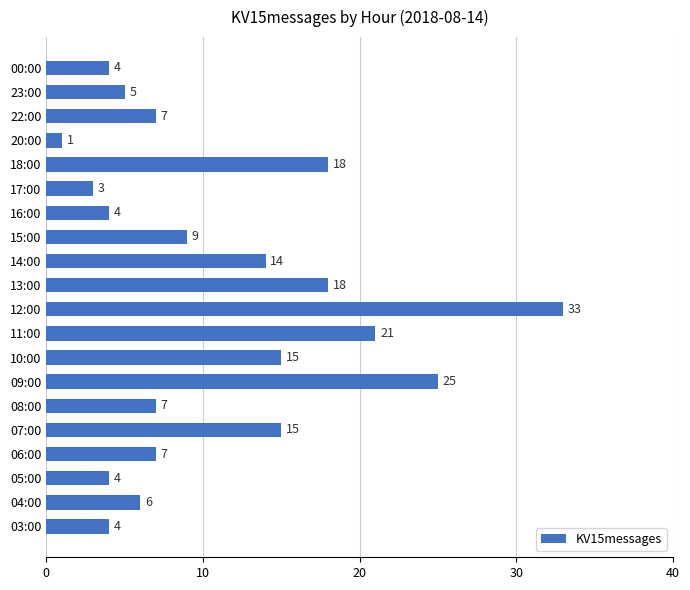

The value at 13:00 is 18. True or false?

True